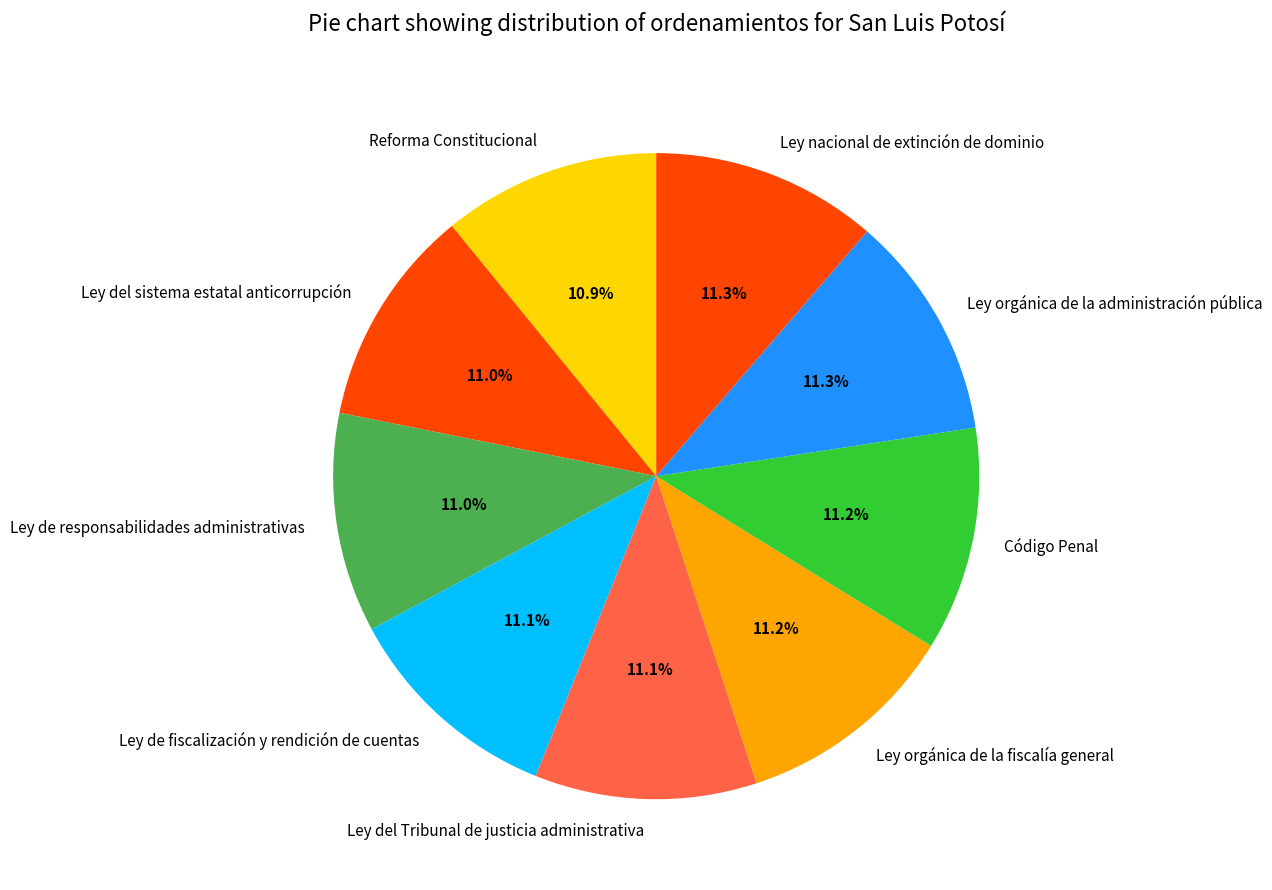

Is it true that Reforma Constitucional is 1% of the pie?

False